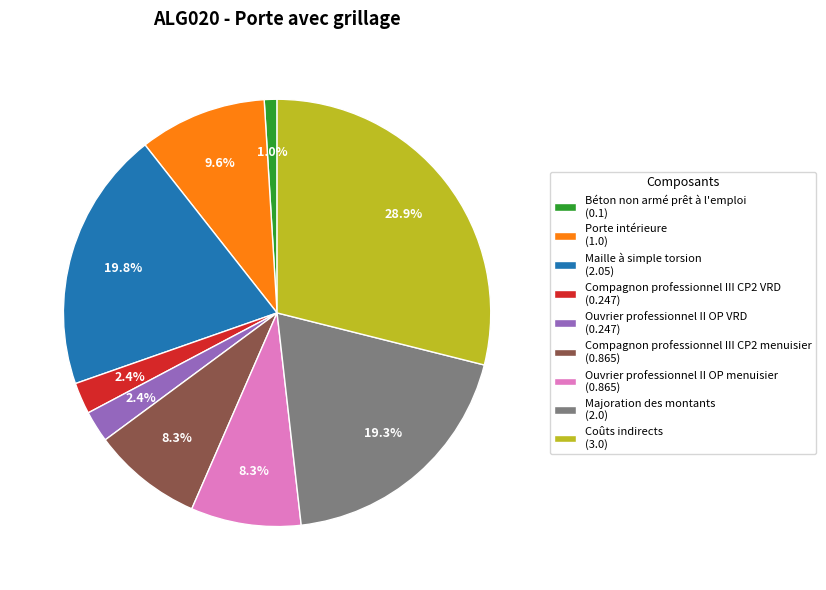

True or false: Maille à simple torsion accounts for 11% of the total.

False